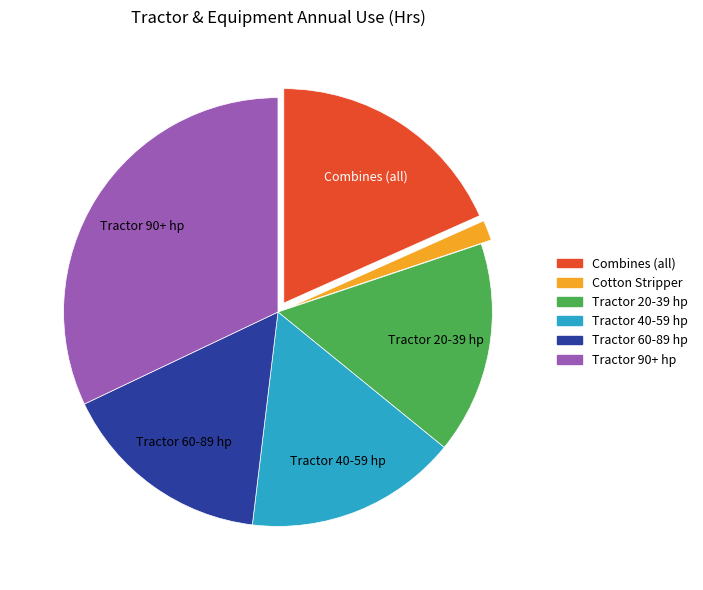

Does any single category account for the majority?

No